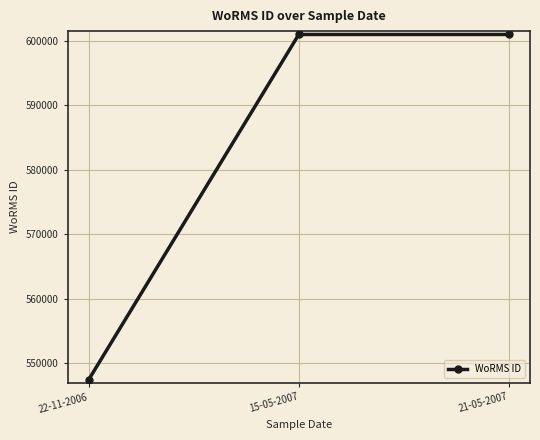

Reading right to left, what are all the values shown in this chart?

600979	600979	547449